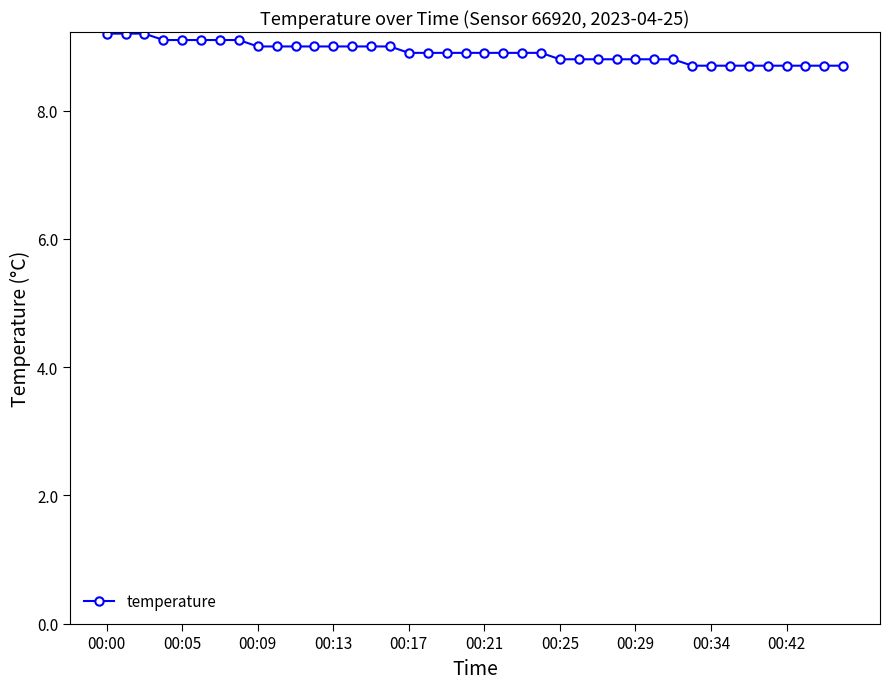

What is the minimum value shown in the chart?

8.7